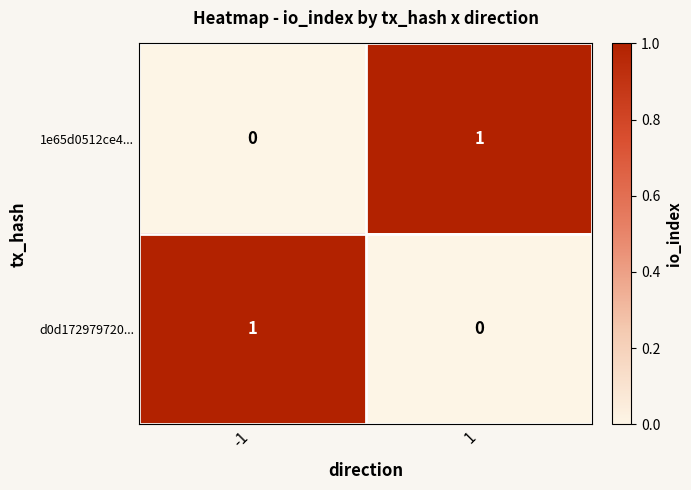

Rank the series at -1 from highest to lowest value.

d0d172979720..., 1e65d0512ce4...